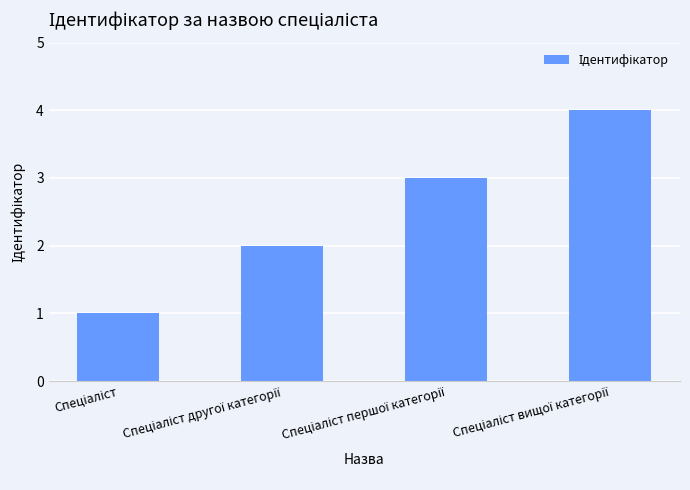

Does the chart contain any negative values?

No